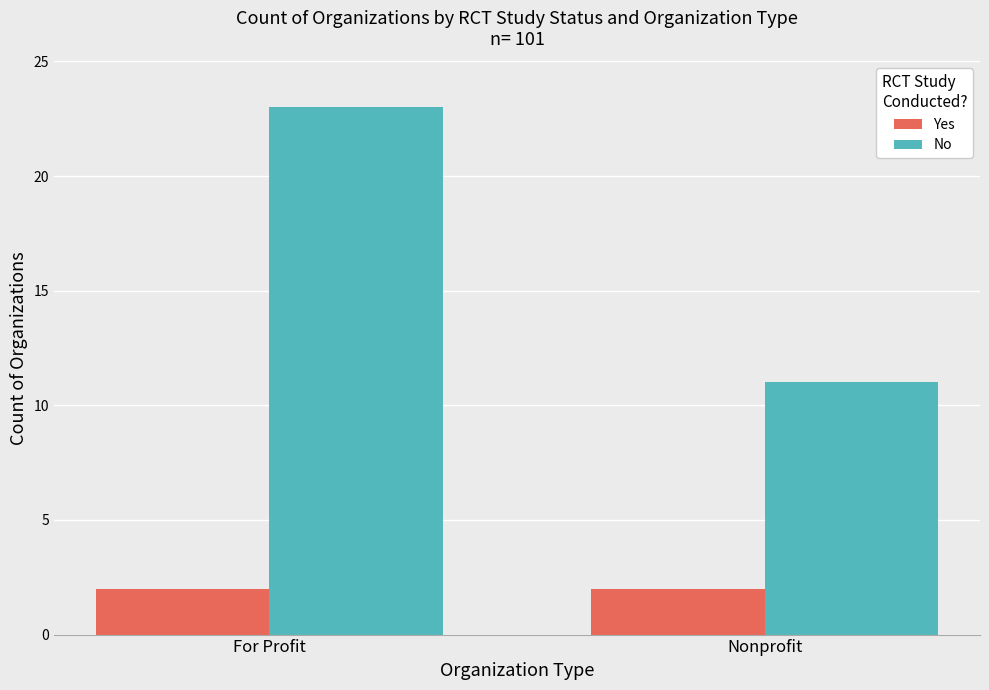

Rank the series by their maximum value, from highest to lowest.

No, Yes